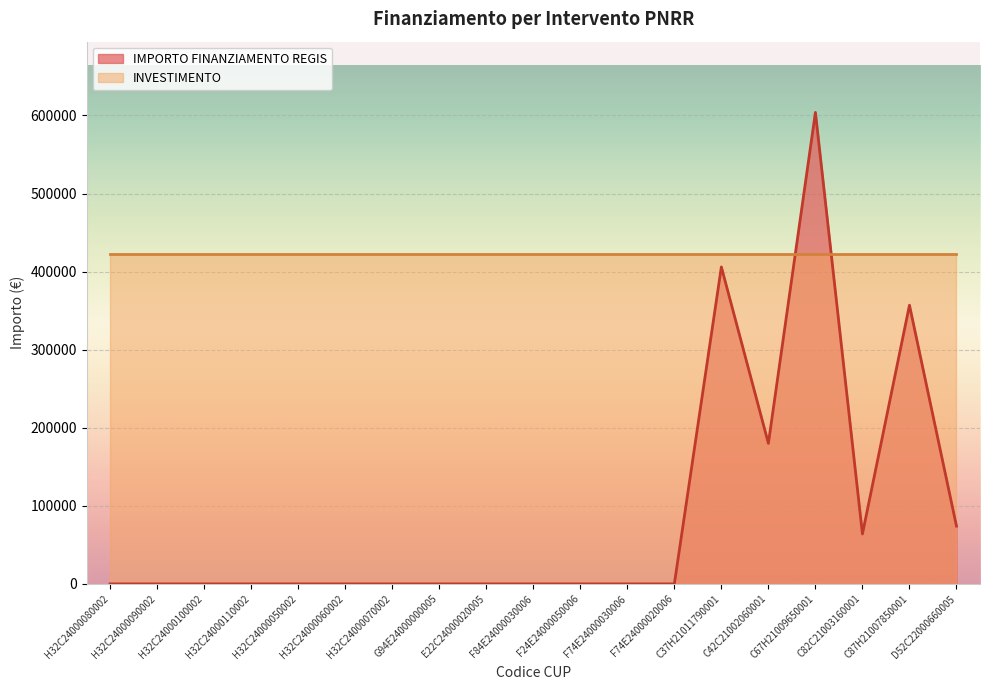

List the labels in order of value, largest first.

C67H21009650001, C37H21011790001, C87H21007850001, C42C21002060001, D52C22000660005, C82C21003160001, H32C24000080002, H32C24000090002, H32C24000100002, H32C24000110002, H32C24000050002, H32C24000060002, H32C24000070002, G94E24000000005, E22C24000020005, F84E24000030006, F24E24000050006, F74E24000030006, F74E24000020006